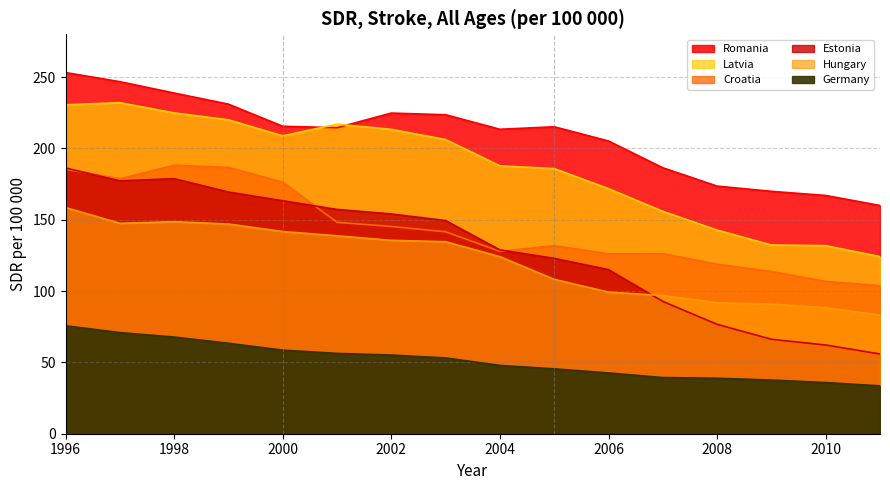

What is the spread (max minus min) of values at 2001?

160.7